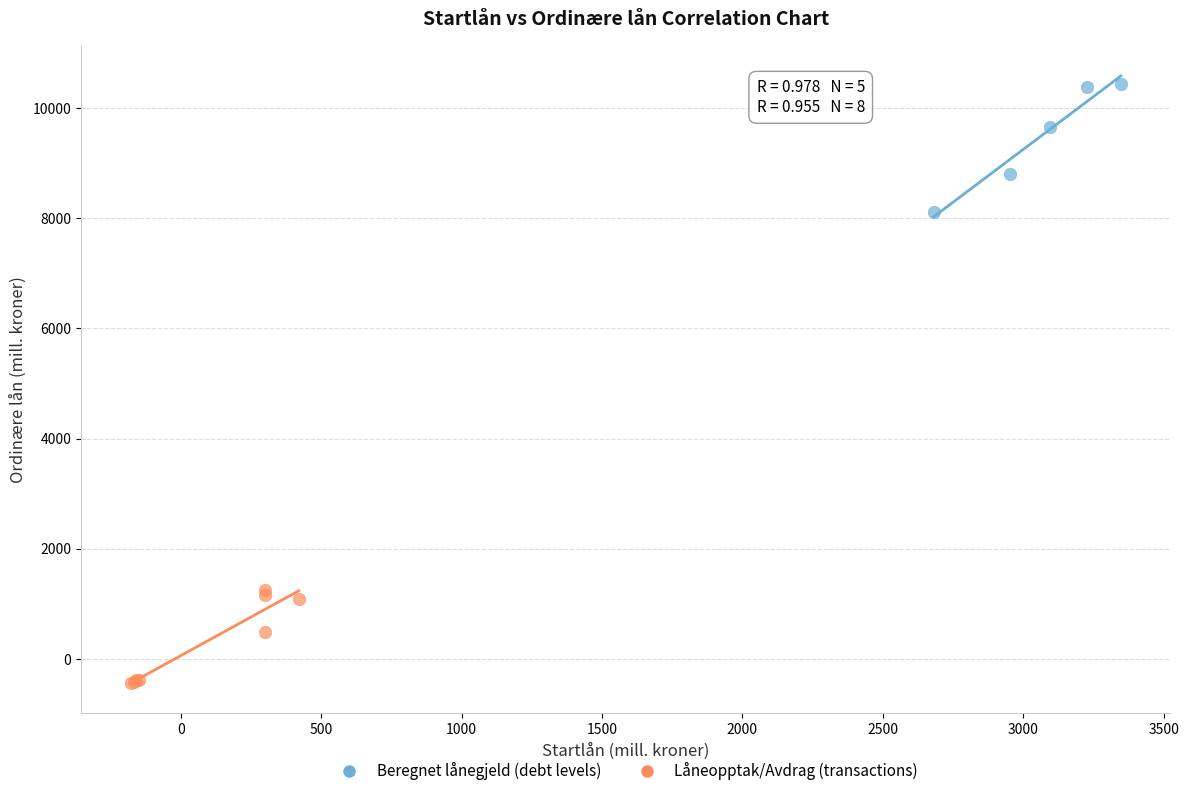

Which series reaches the minimum Y coordinate?

Låneopptak/Avdrag (transactions)